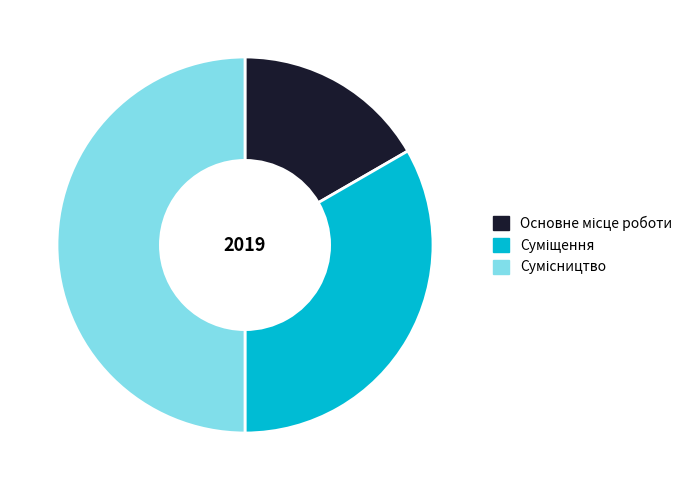

Approximately how many times larger is the value at Сумісництво compared to Суміщення?

1.5